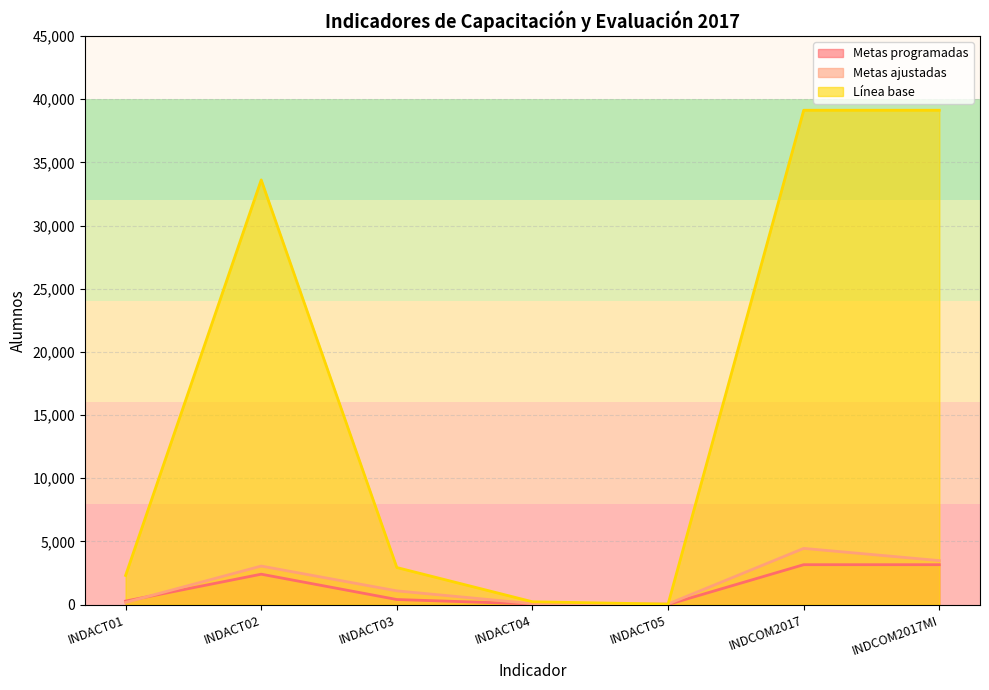

At which label does Metas programadas first exceed 405?

INDACT02